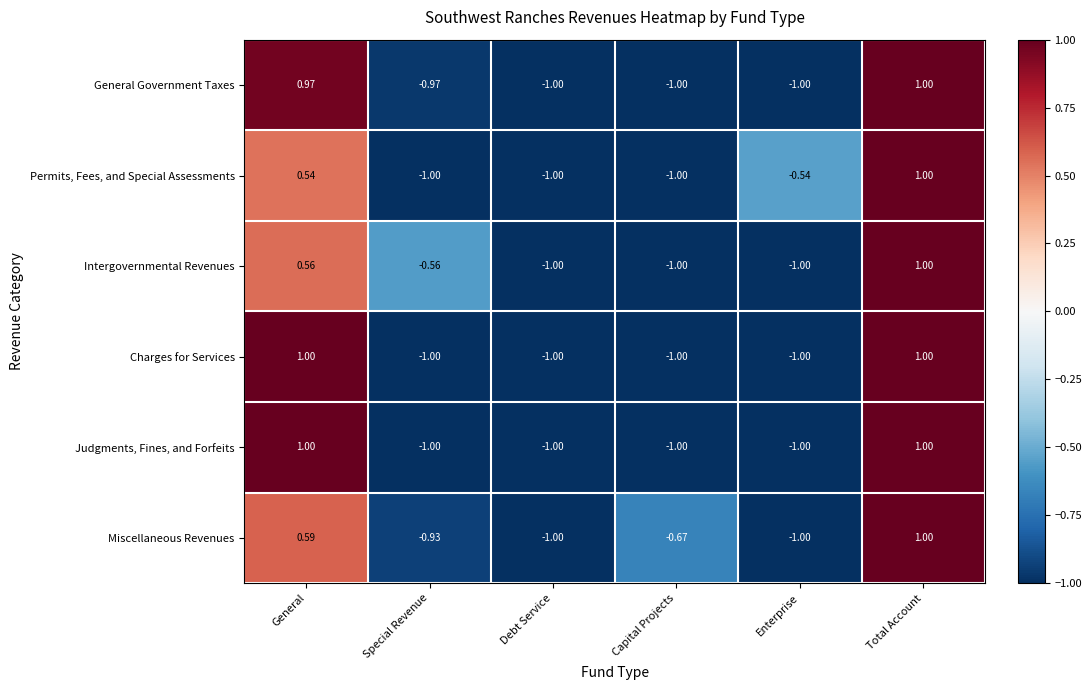

Which category has the highest value in the Permits, Fees, and Special Assessments series?

Total Account